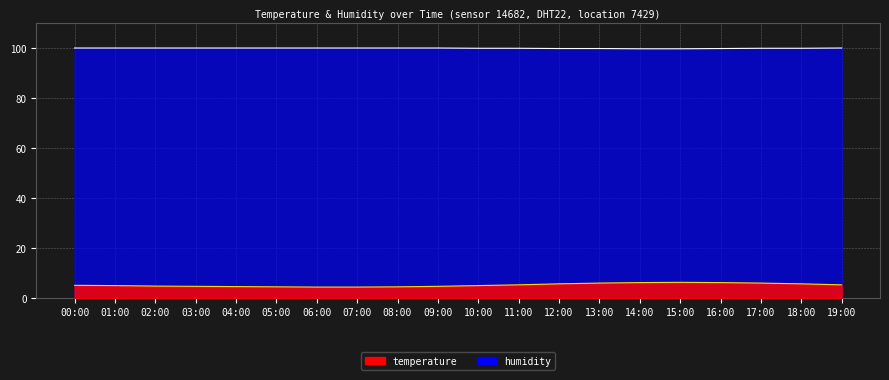

What is the label of the 7th point from the right?

13:00